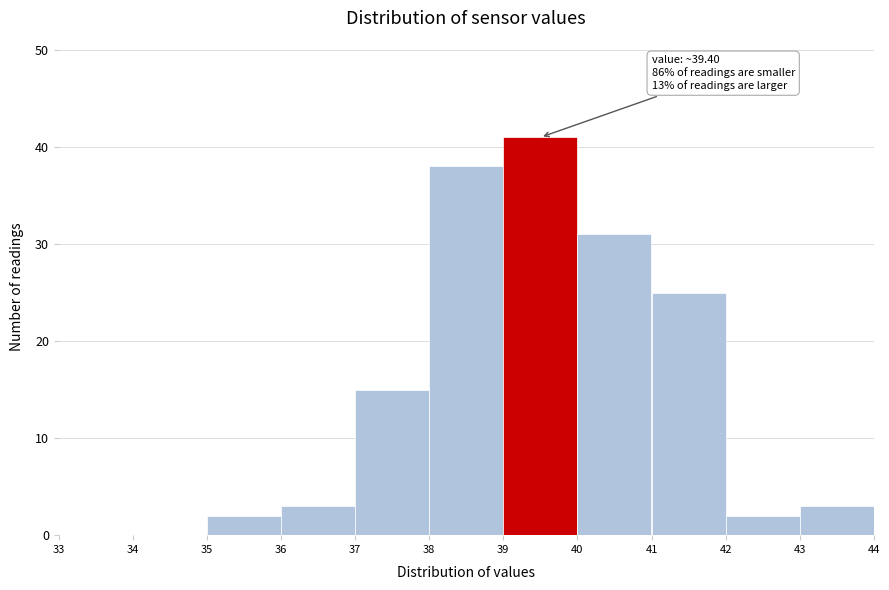

Over which range of the x-axis is the bar tallest?

39 to 40